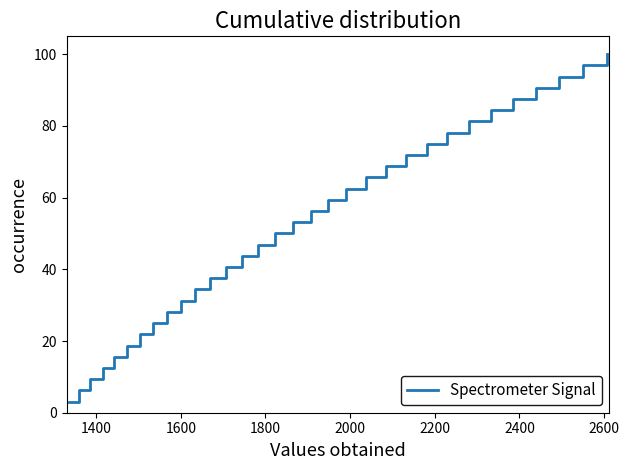

What is the maximum value shown in the chart?

100.0